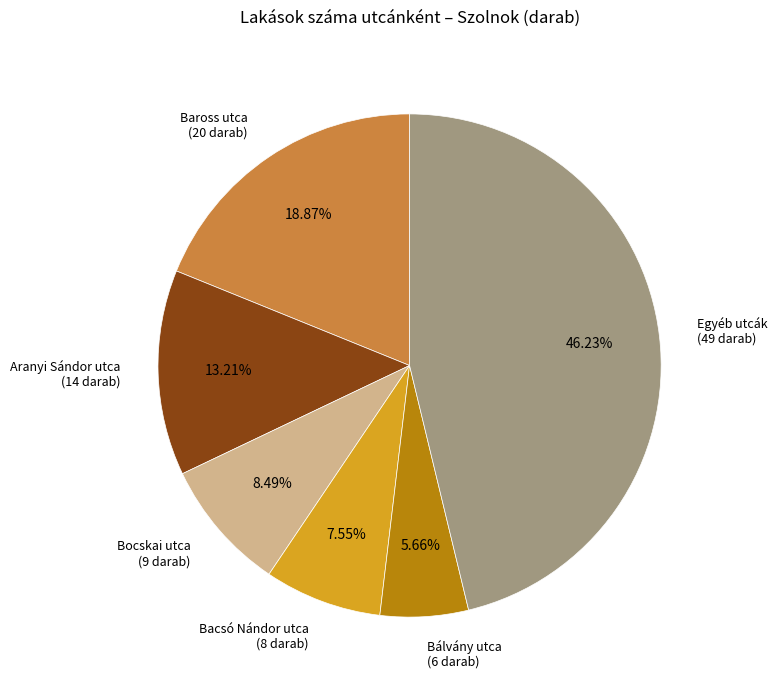

Is there any slice that represents more than half of the pie?

No